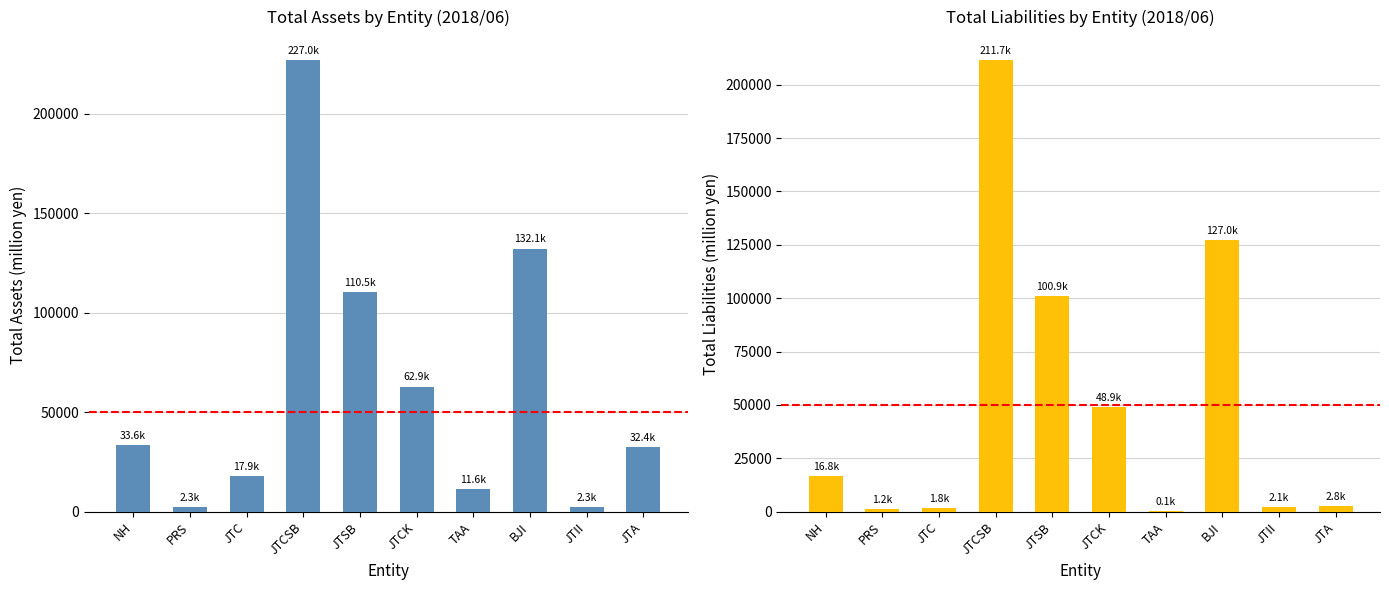

The Total assets series shows 132133 at BJI. True or false?

True